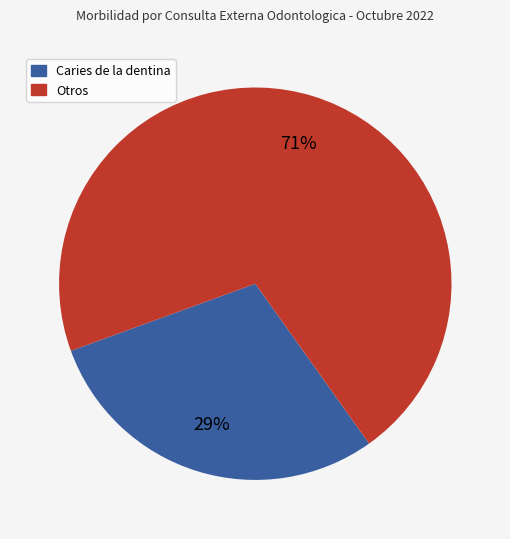

Is there a majority slice in this chart?

Yes